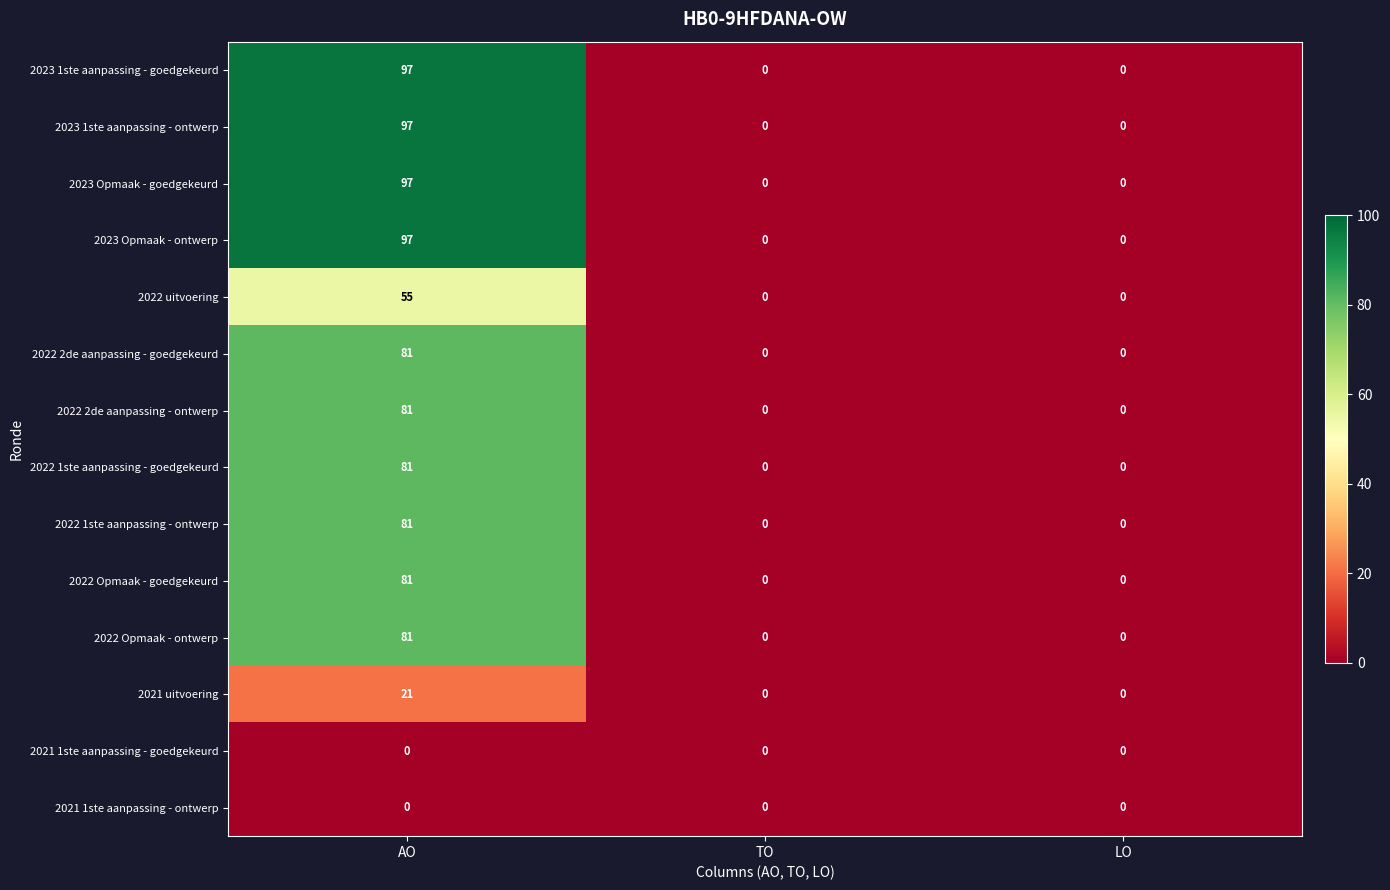

How many data points does each series have?

3